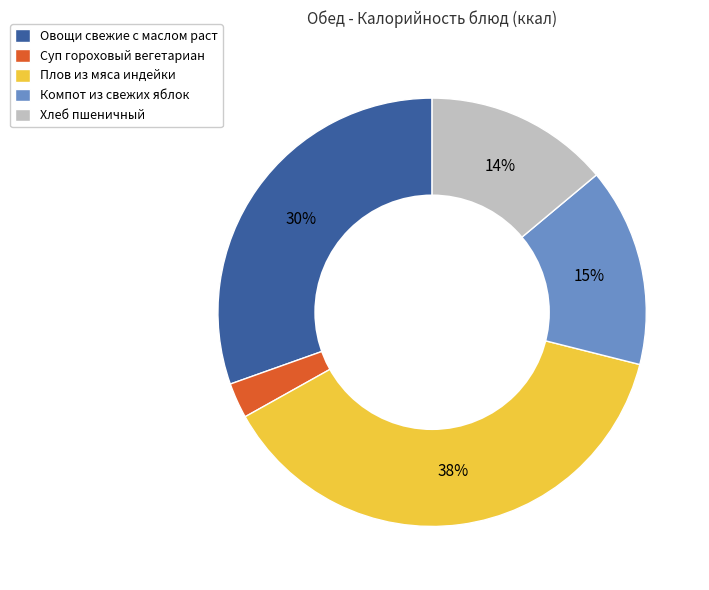

Between Плов из мяса индейки and Суп гороховый вегетариан, which is larger?

Плов из мяса индейки